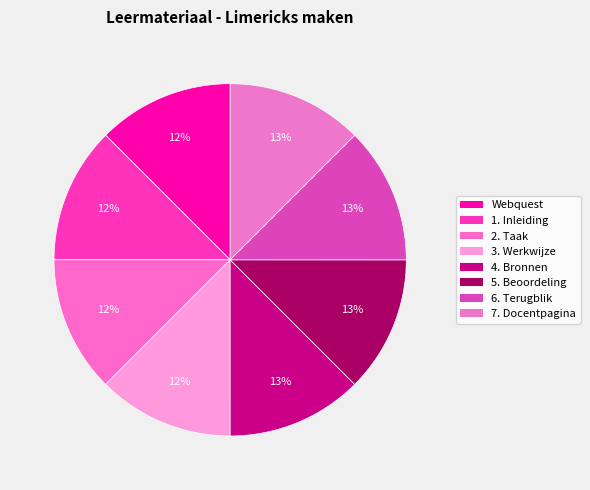

Which slice is the smallest?

Webquest